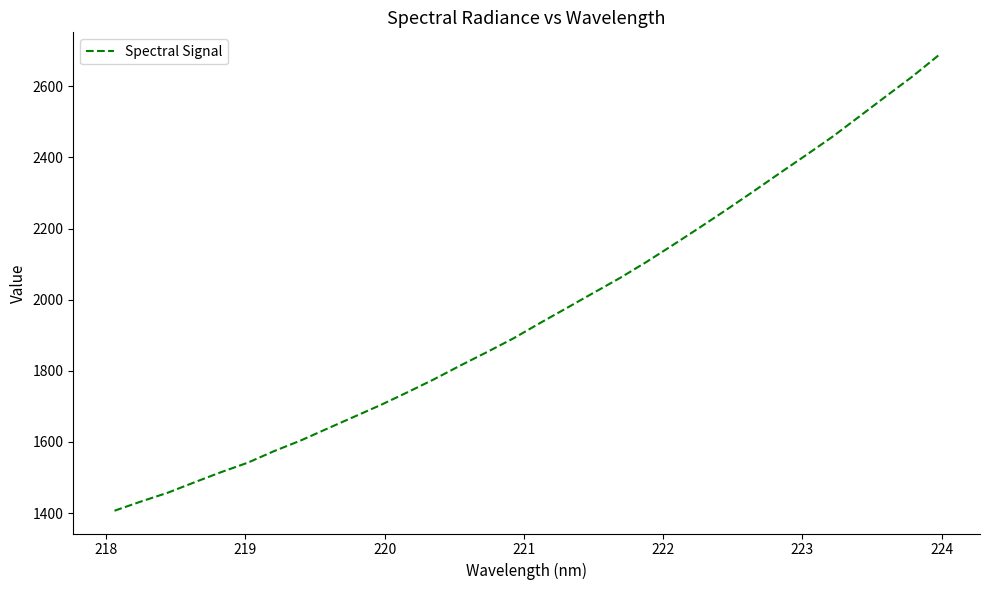

What is the difference between the maximum and minimum values?

1281.3